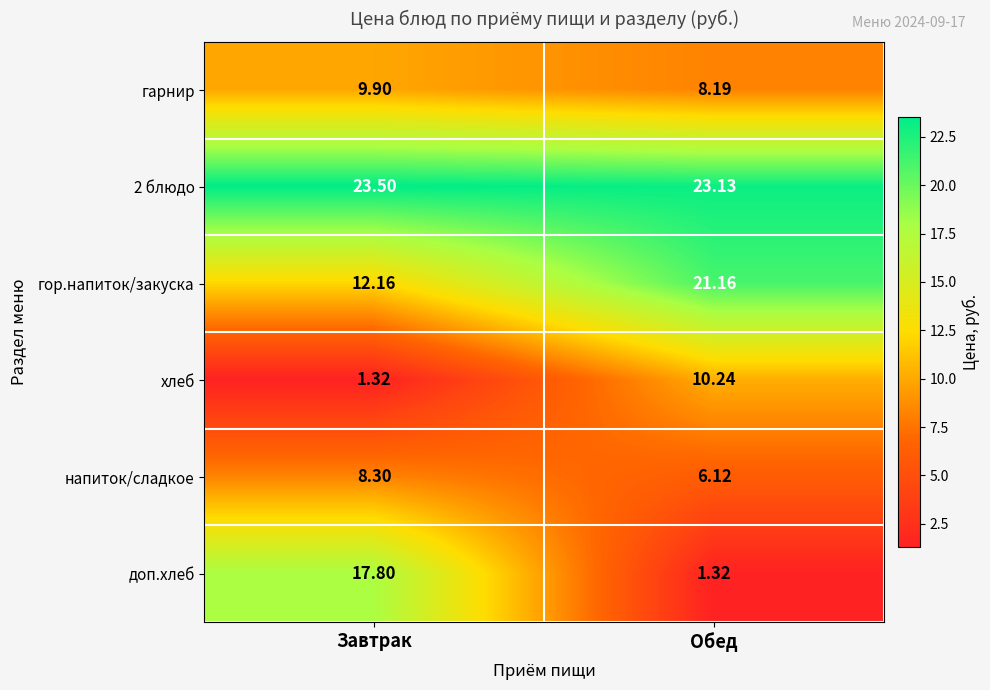

Which series has the widest spread of values?

доп.хлеб